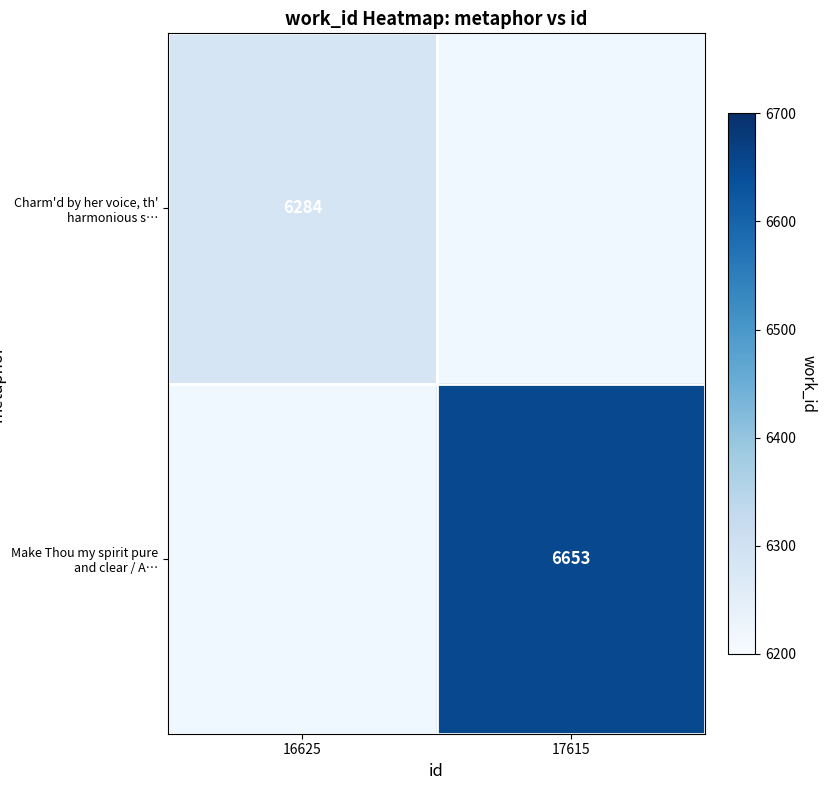

The value of Charm'd by her voice, th' harmonious s… at 16625 is 6284. True or false?

True